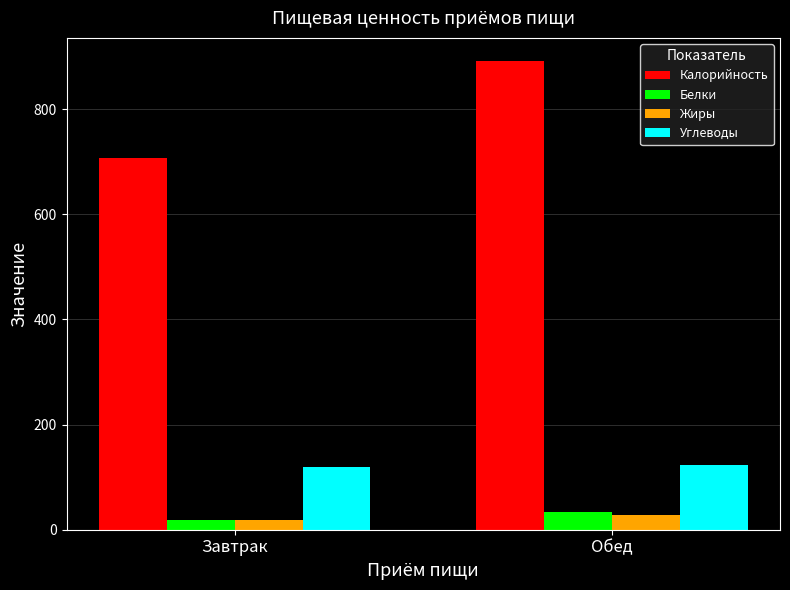

Are the bars grouped side by side (vs. stacked)?

Yes